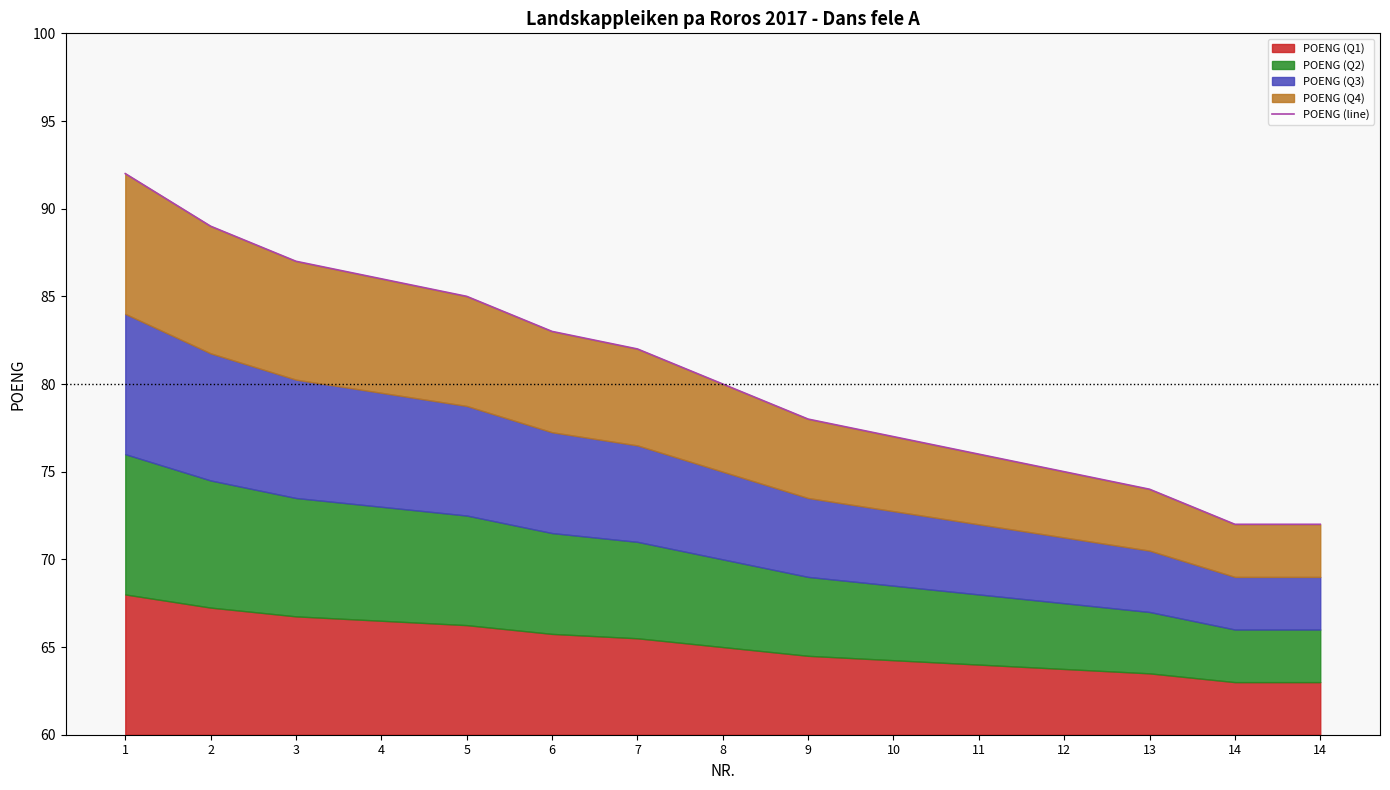

What is the value of the 4th point from the left?

86